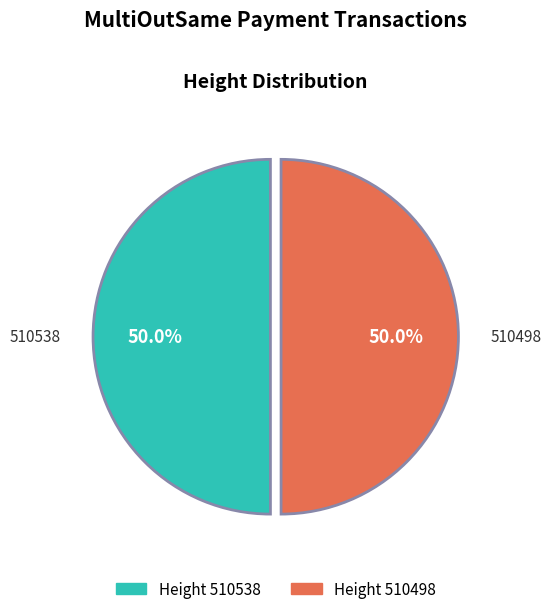

True or false: 510538 accounts for 50% of the total.

True